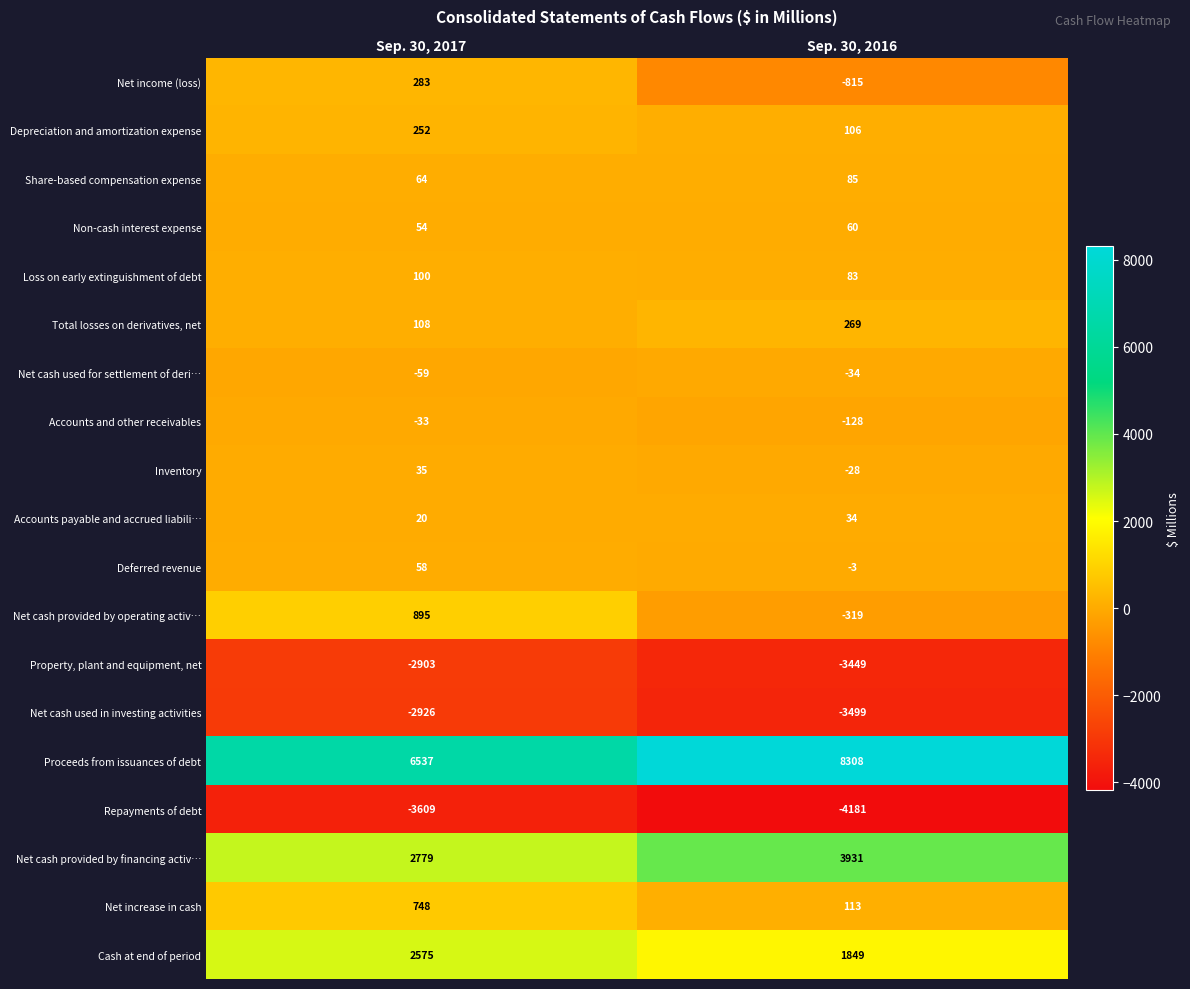

The Share-based compensation expense series shows 64 at Sep. 30, 2017. True or false?

True